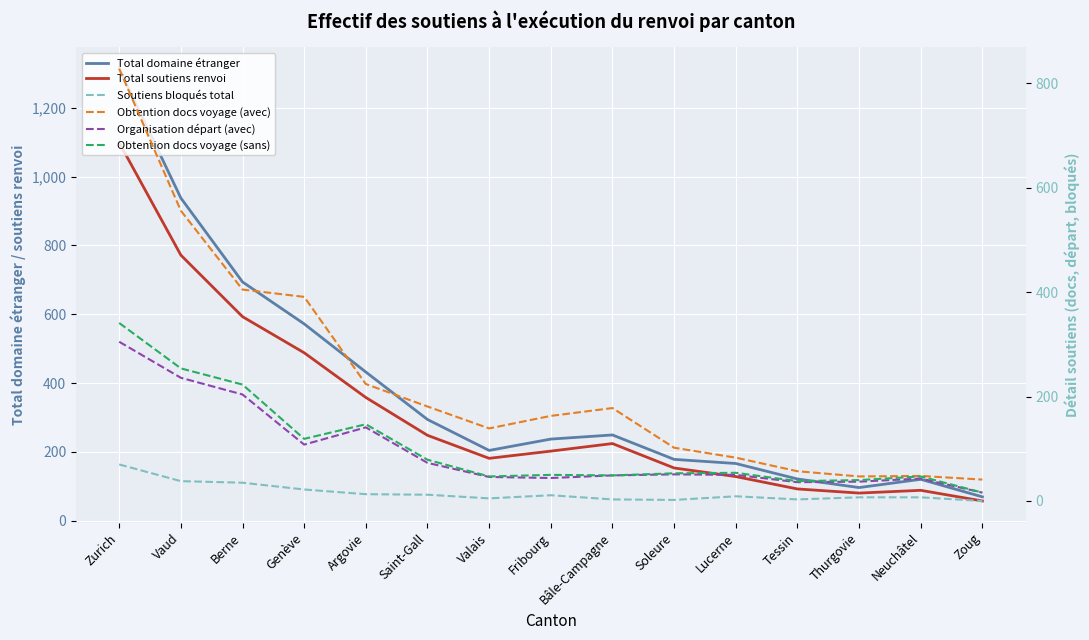

What position from the left is Vaud?

2